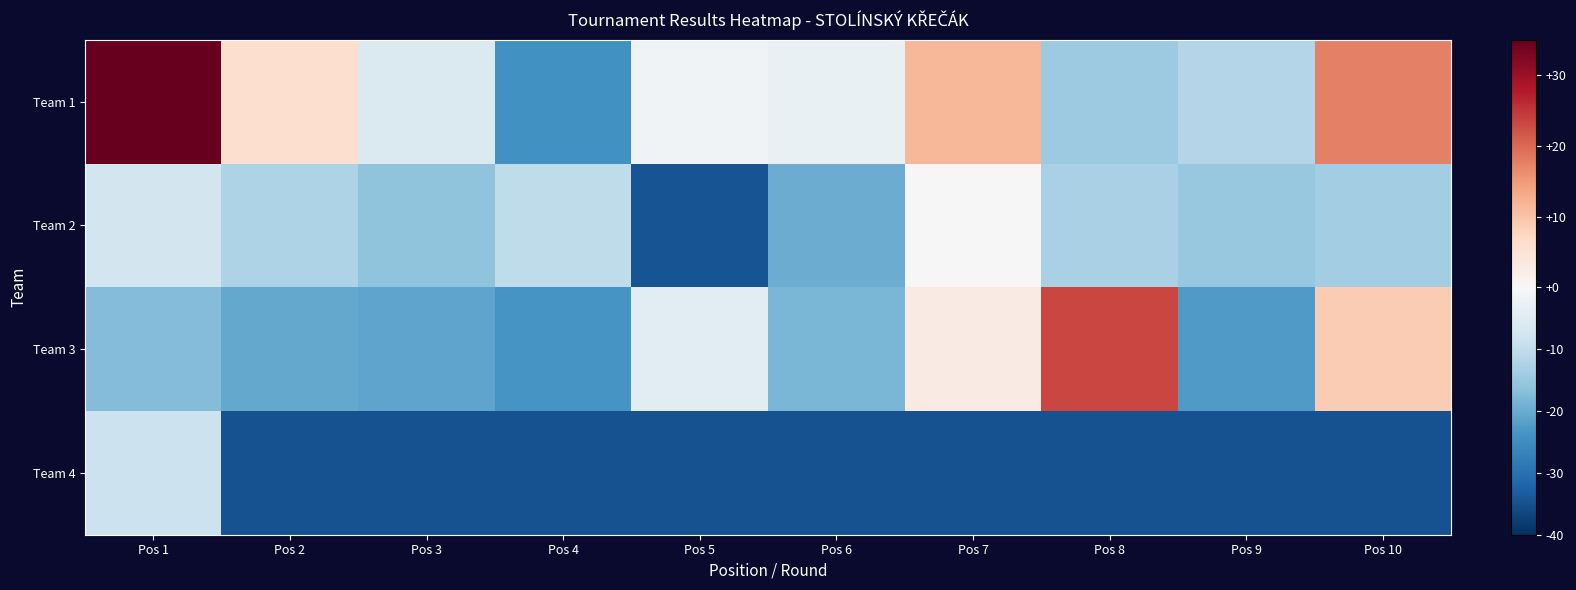

Which label corresponds to the largest value in the chart?

Pos 1